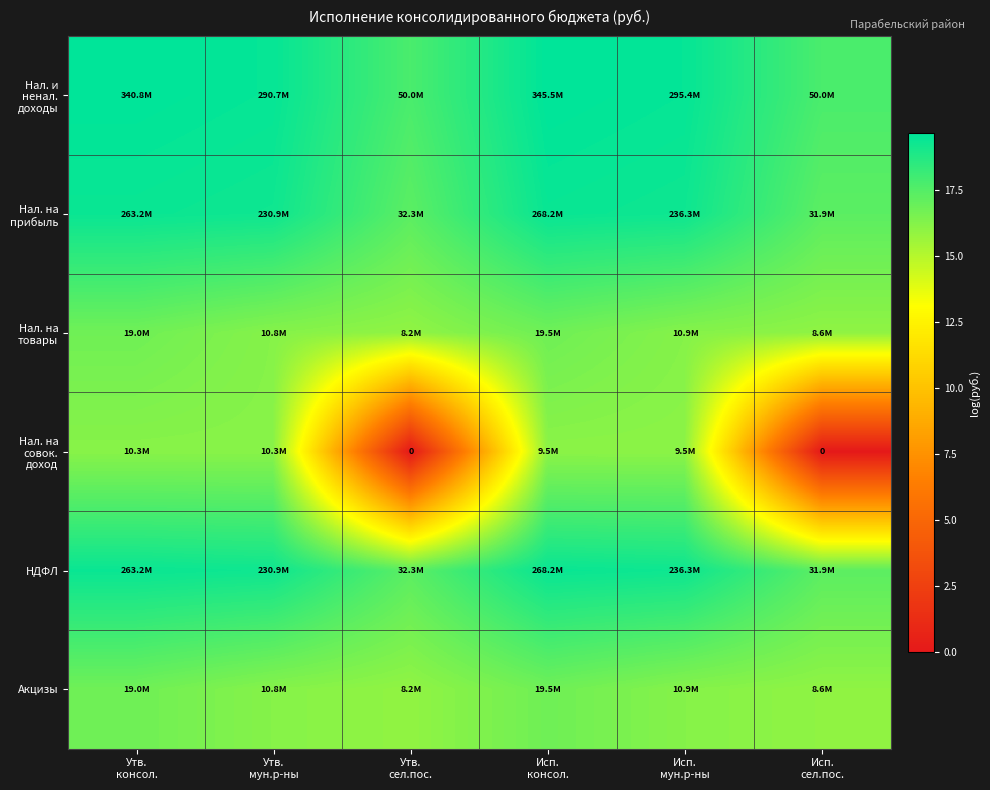

What is the maximum value for Нал. и ненал. доходы?

19.7